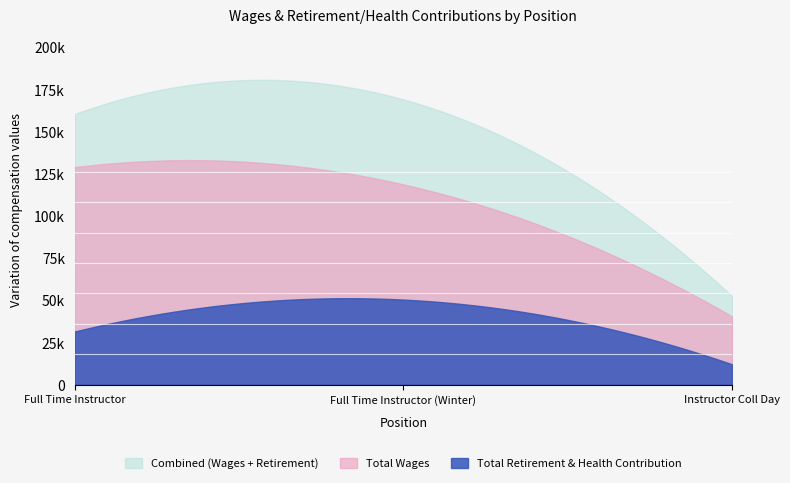

What is the label of the 1st point from the left?

Full Time Instructor